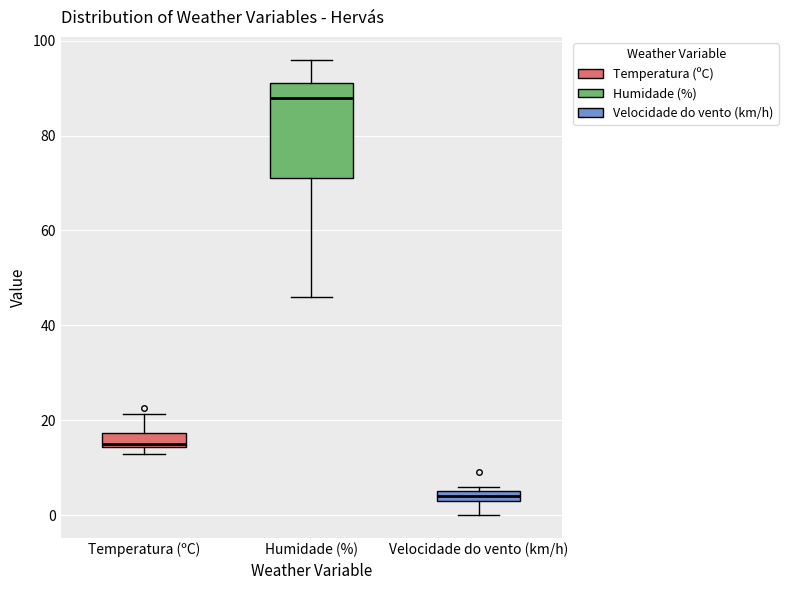

Where is the upper edge of the box for Velocidade do vento (km/h) on the y-axis? The values are not printed on the chart, so give them approximately, as read against the axis.

6